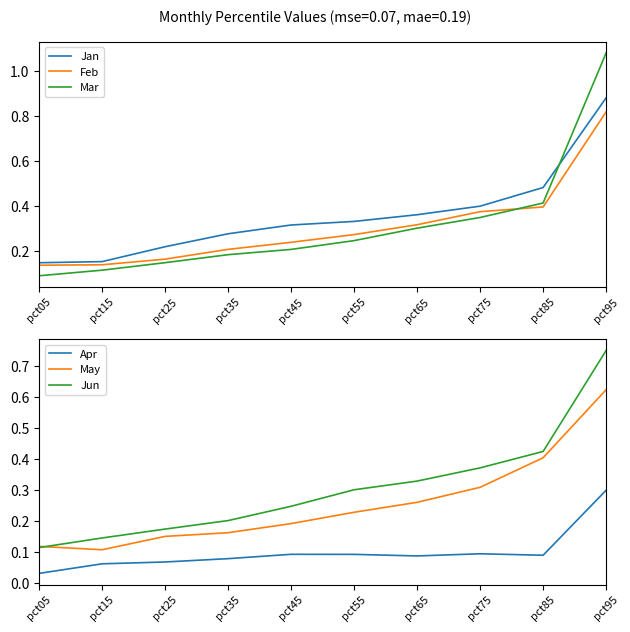

Which has a higher value, pct95 or pct45?

pct95